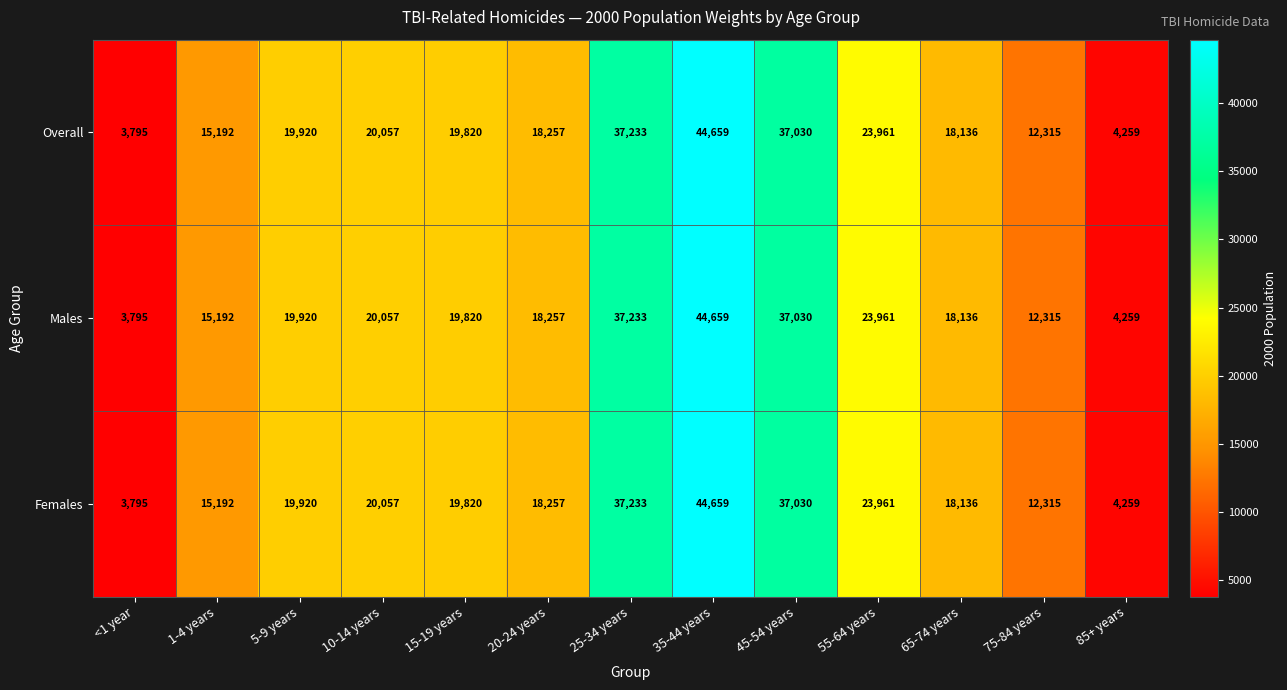

What is the smallest value displayed?

3795